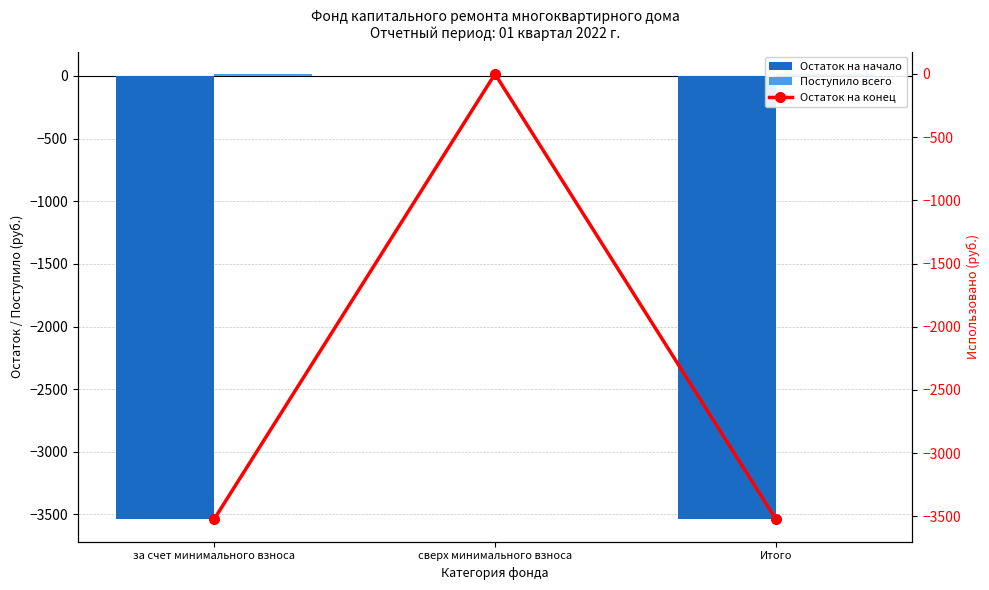

Is it true that Остаток на начало equals 2258.8 at сверх минимального взноса?

False